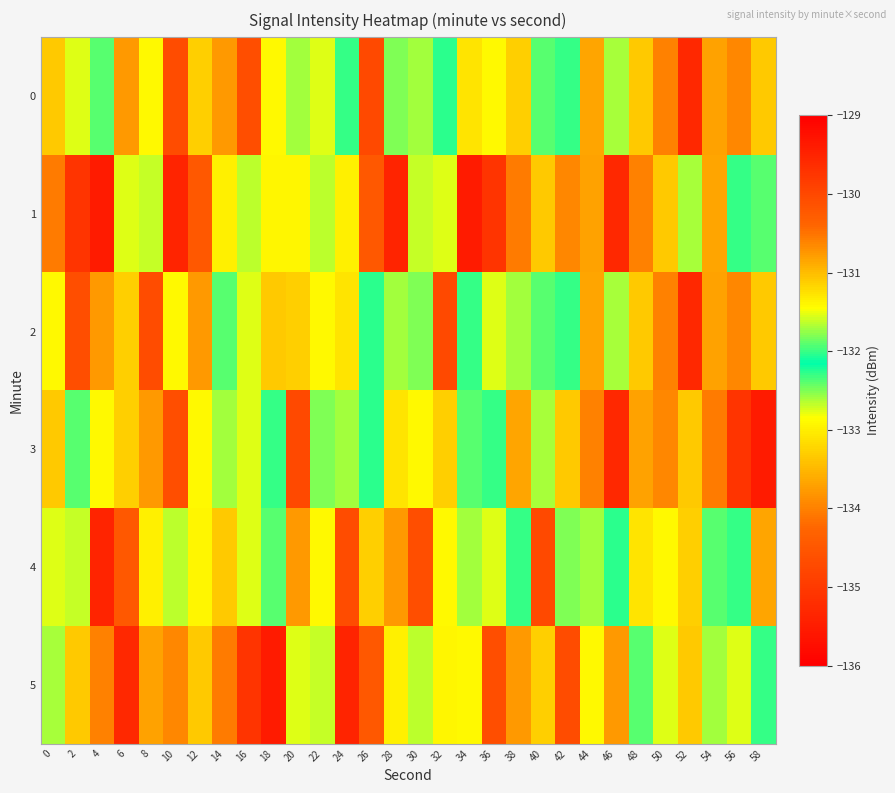

What is the total value across all series at 18?

-798.9